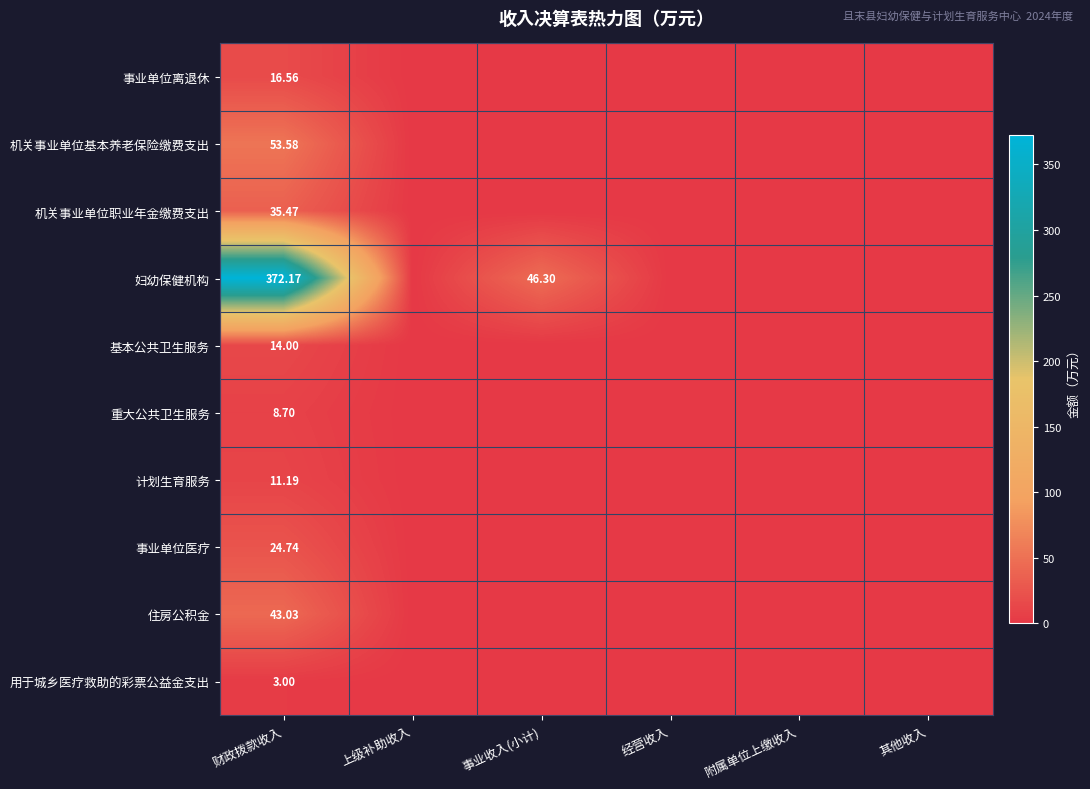

The value of 基本公共卫生服务 at 经营收入 is 0.0. True or false?

True